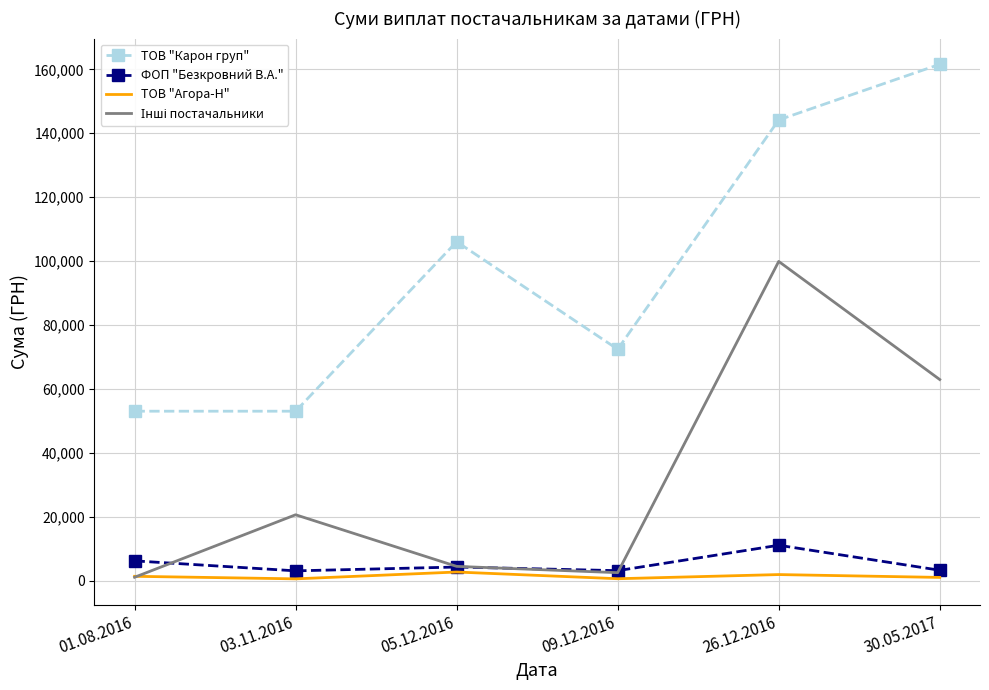

At which category is the sum across all series the highest?

26.12.2016